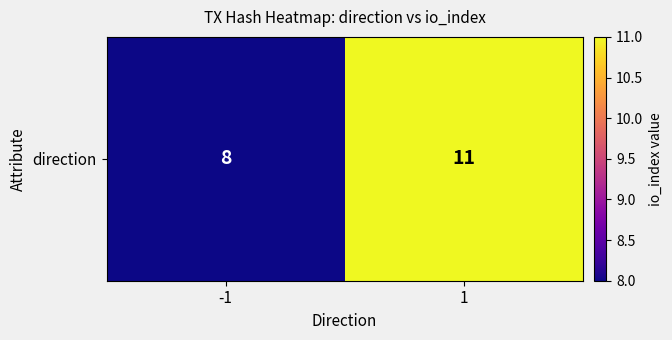

What is the minimum value shown in the chart?

8